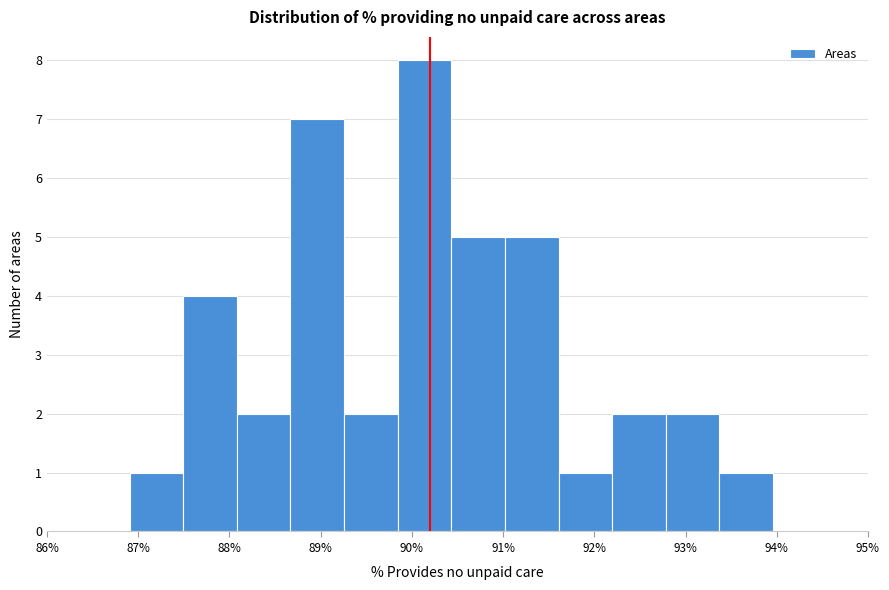

Reading left to right, transcribe this chart: for each bar, give the range it covers on the x-axis and its height. Neither the bar edges nor the heights are printed on the chart, so give them approximately, as read against the axes.

86.9 to 87.5: 1
87.5 to 88.1: 4
88.1 to 88.7: 2
88.7 to 89.3: 7
89.3 to 89.8: 2
89.8 to 90.4: 8
90.4 to 91.0: 5
91.0 to 91.6: 5
91.6 to 92.2: 1
92.2 to 92.8: 2
92.8 to 93.4: 2
93.4 to 94.0: 1